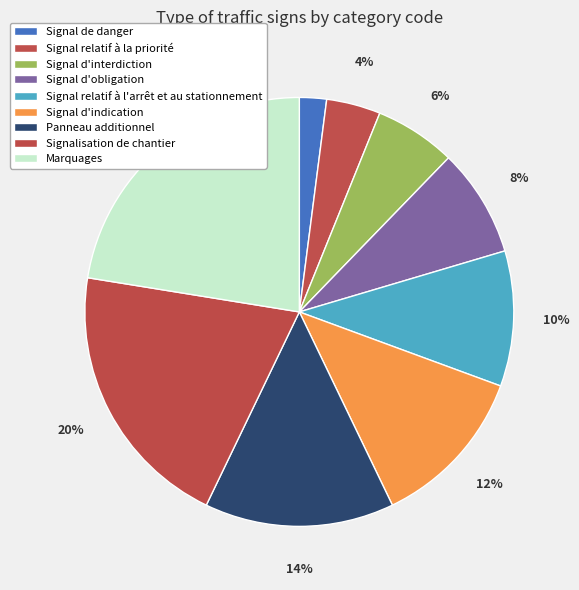

Does any single category account for the majority?

No